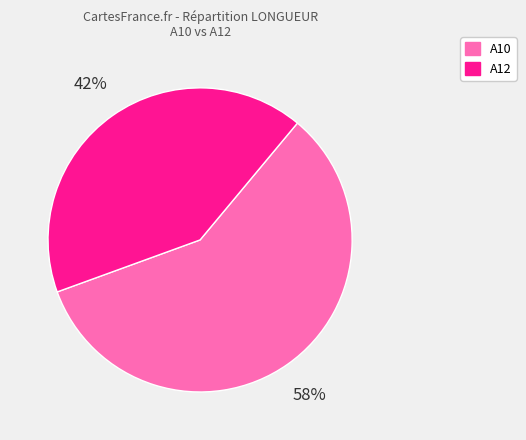

Do A12 and A10 together represent more than half of the pie?

Yes